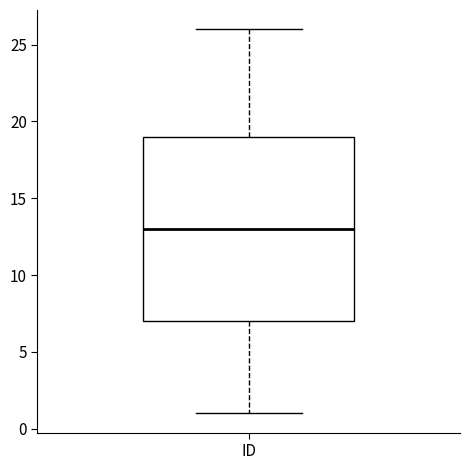

Where does the median line of the box for ID sit on the y-axis? The values are not printed on the chart, so give them approximately, as read against the axis.

13